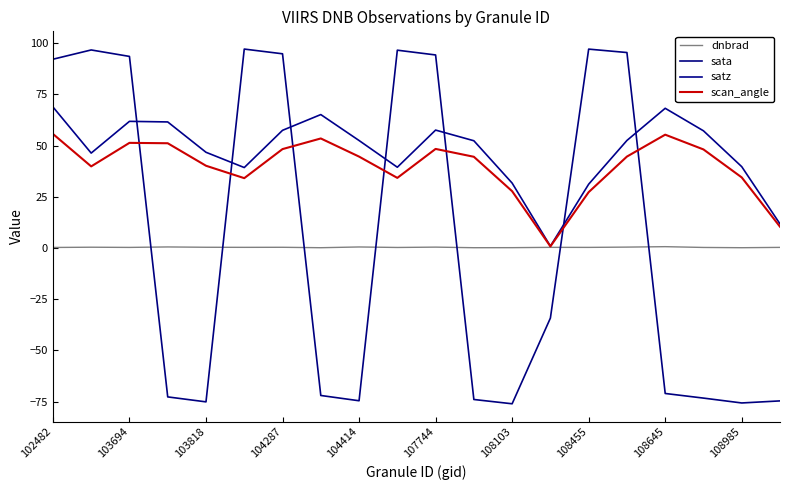

Which series ends up on top after the final intersection of sata and scan_angle?

scan_angle